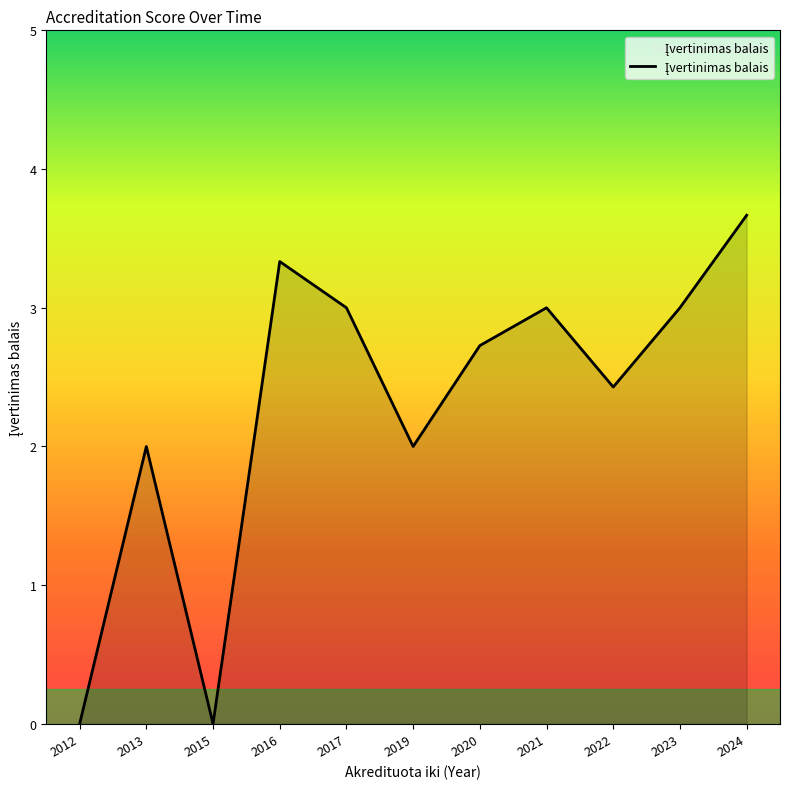

Which has a higher value, 2016 or 2022?

2016